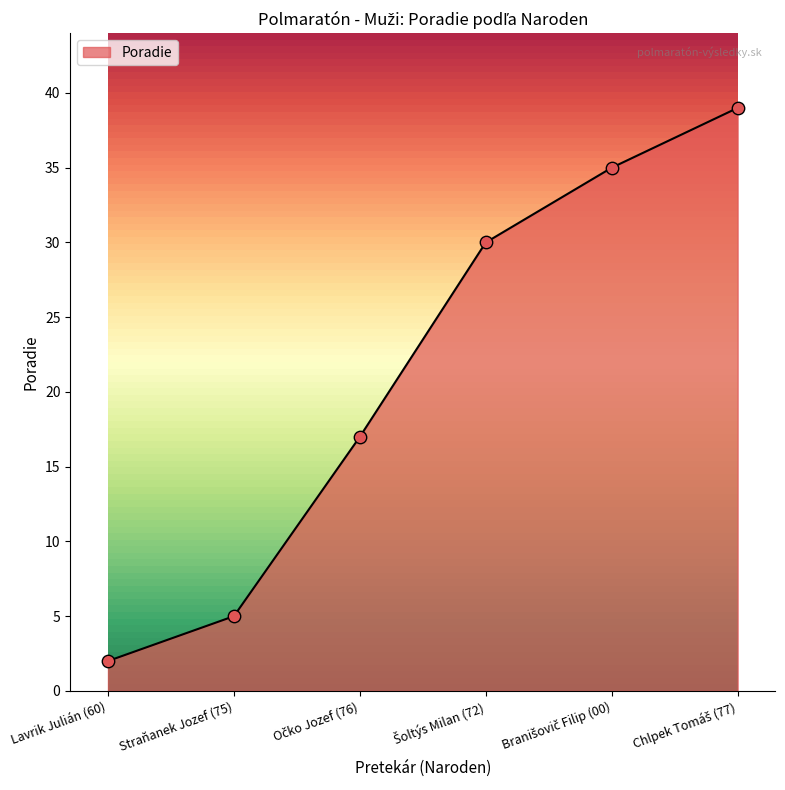

What is the average value?

21